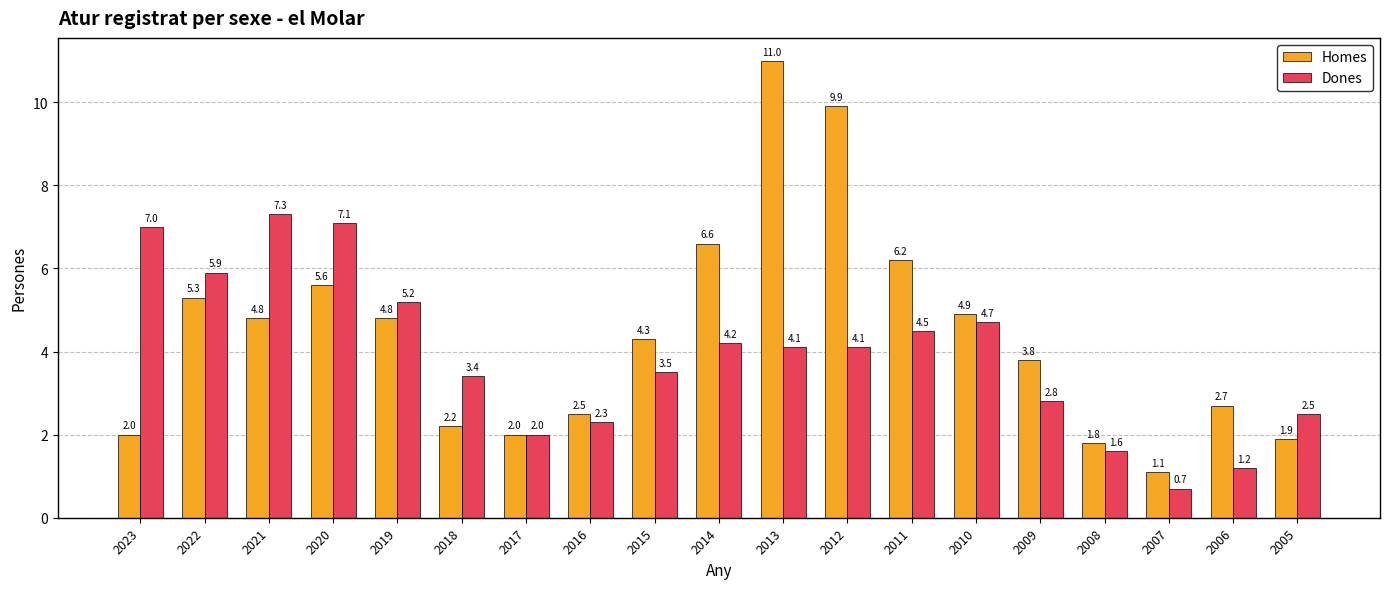

What is the difference between the maximum and second lowest values in the Dones series?

6.1